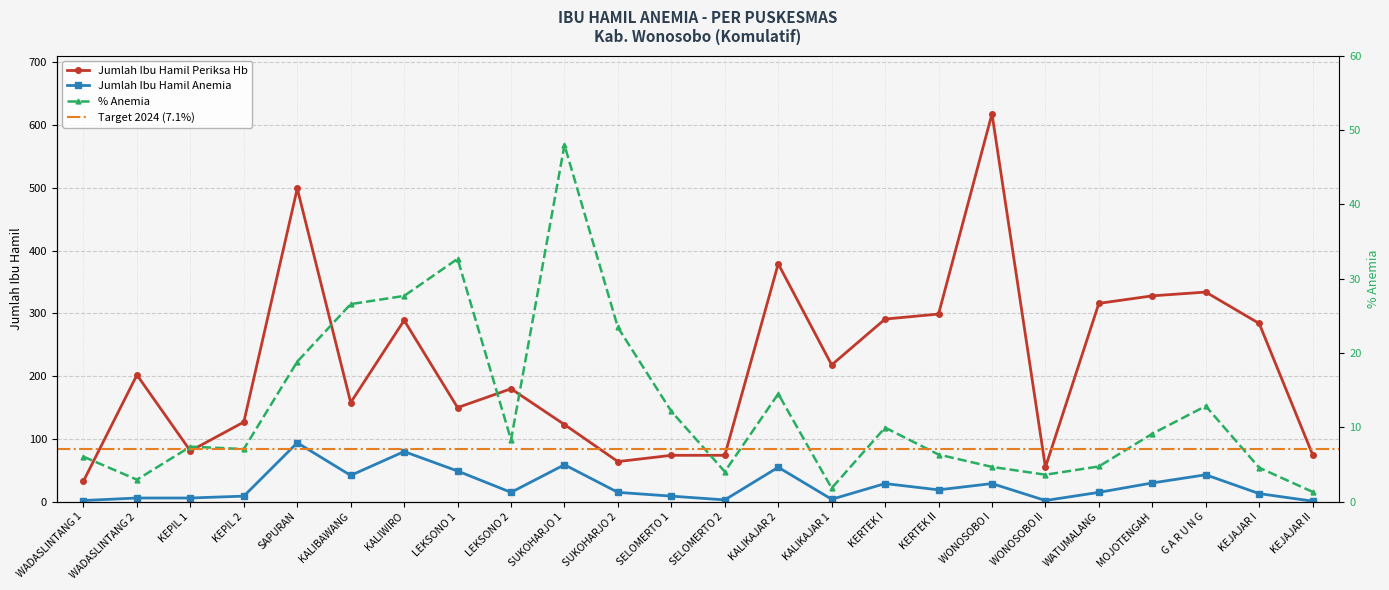

True or false: Jumlah Ibu Hamil Anemia has a value of 38 at SUKOHARJO 1.

False